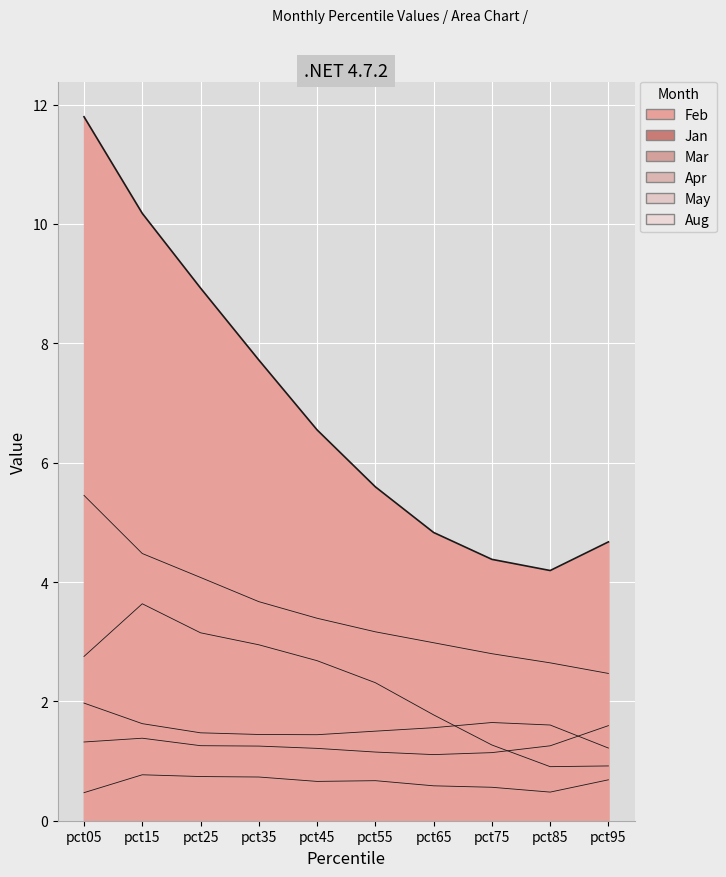

What is the difference between the maximum and minimum values in the Aug series?

0.3